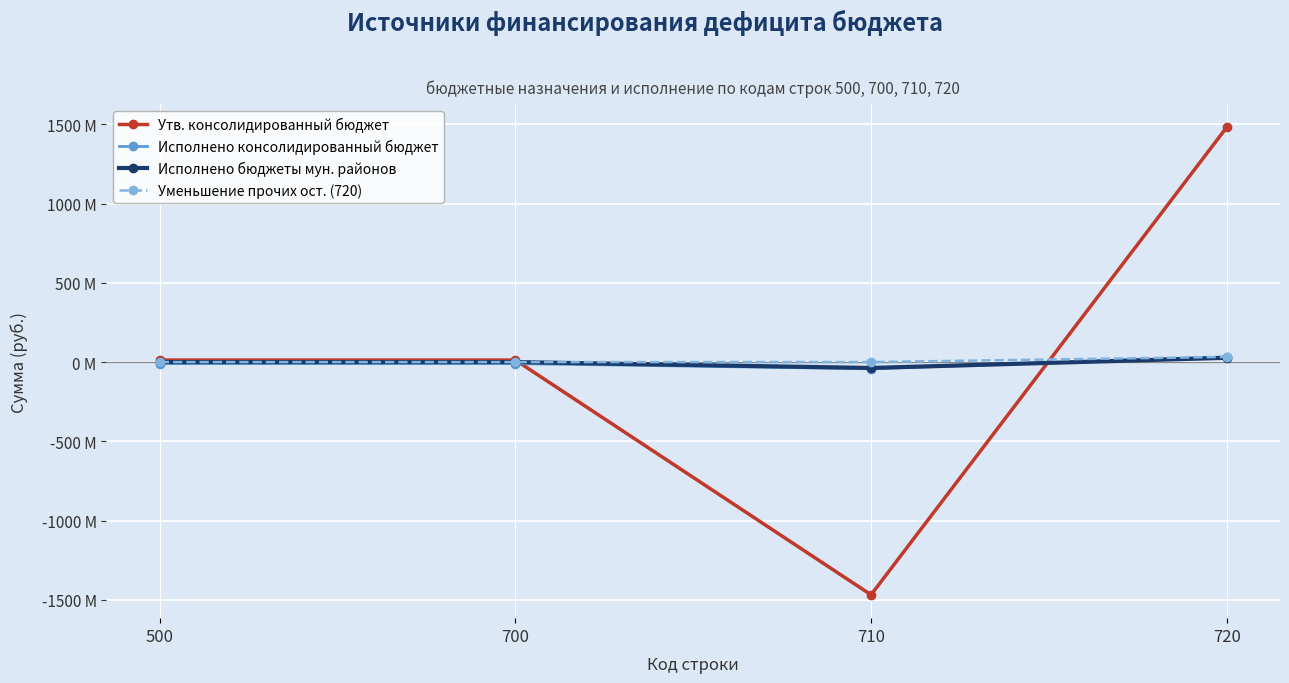

What are all the series names shown in the legend?

Утв. консолидированный бюджет, Исполнено консолидированный бюджет, Исполнено бюджеты мун. районов, Уменьшение прочих ост. (720)